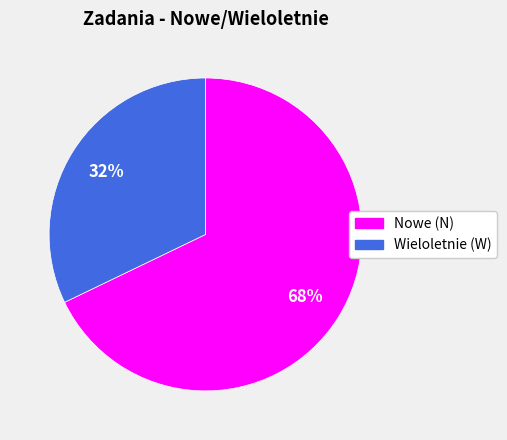

Does any single category account for the majority?

Yes